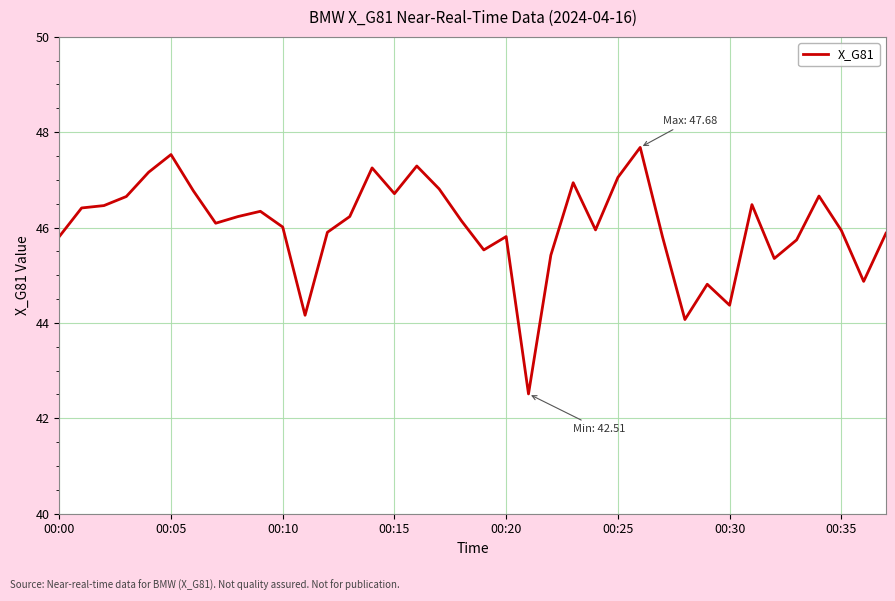

How many lines are shown in the chart?

1